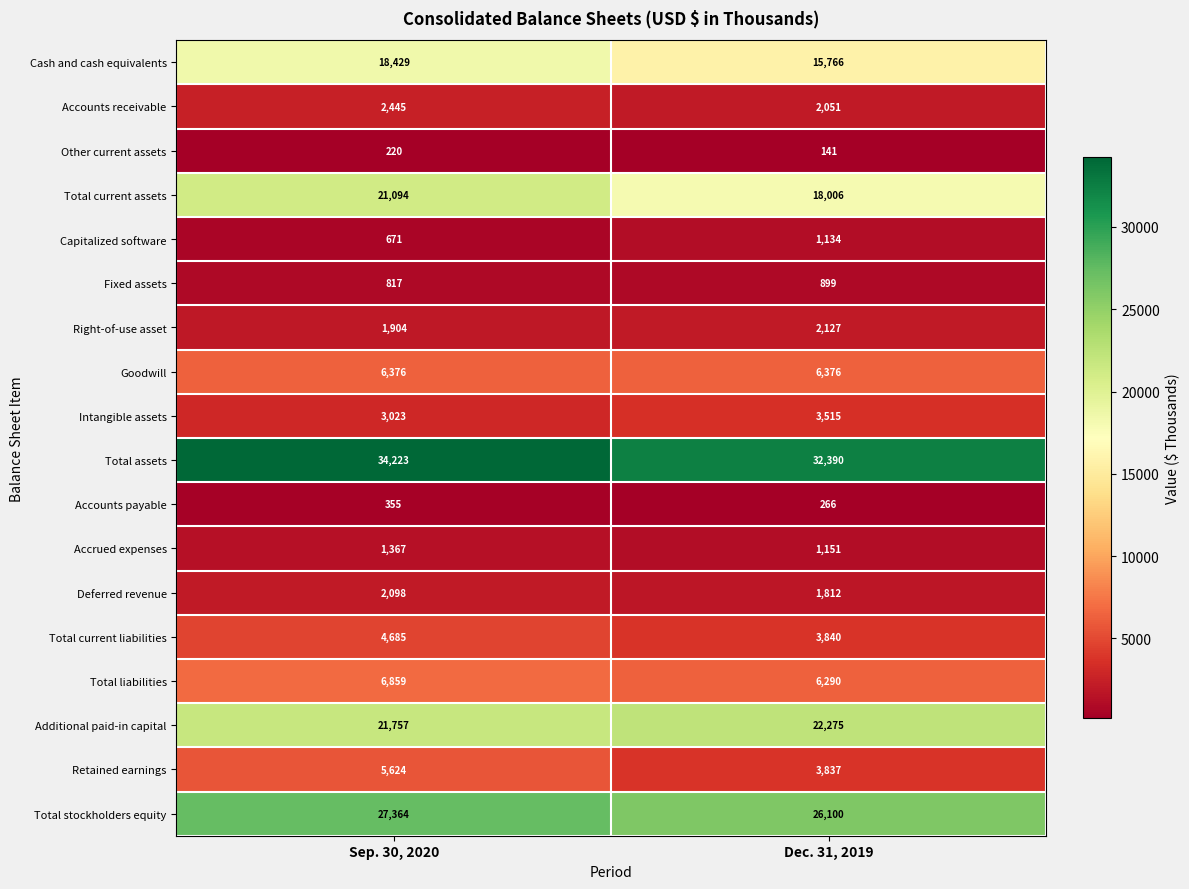

The value of Retained earnings at Dec. 31, 2019 is 1421. True or false?

False